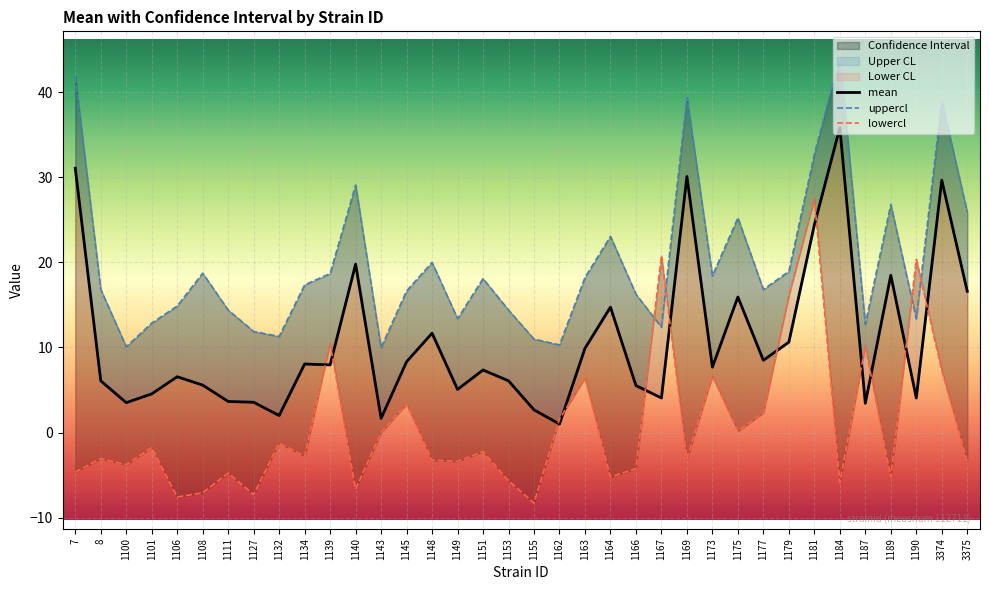

Between which two adjacent categories do lowercl and mean first intersect?

1134 and 1139